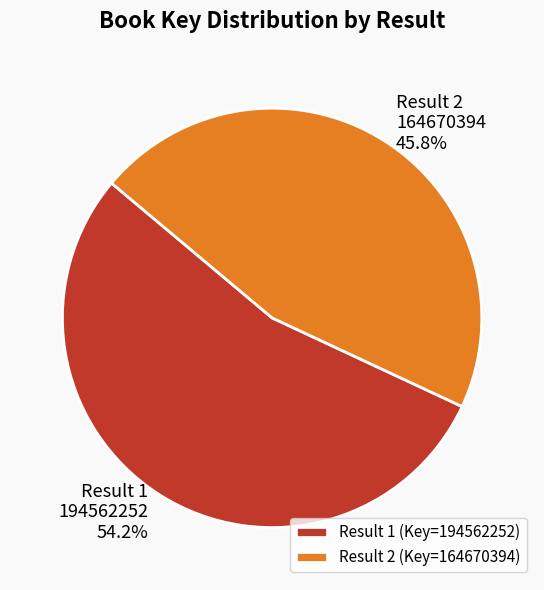

Which category accounts for the majority?

Result 1 (Key=194562252)